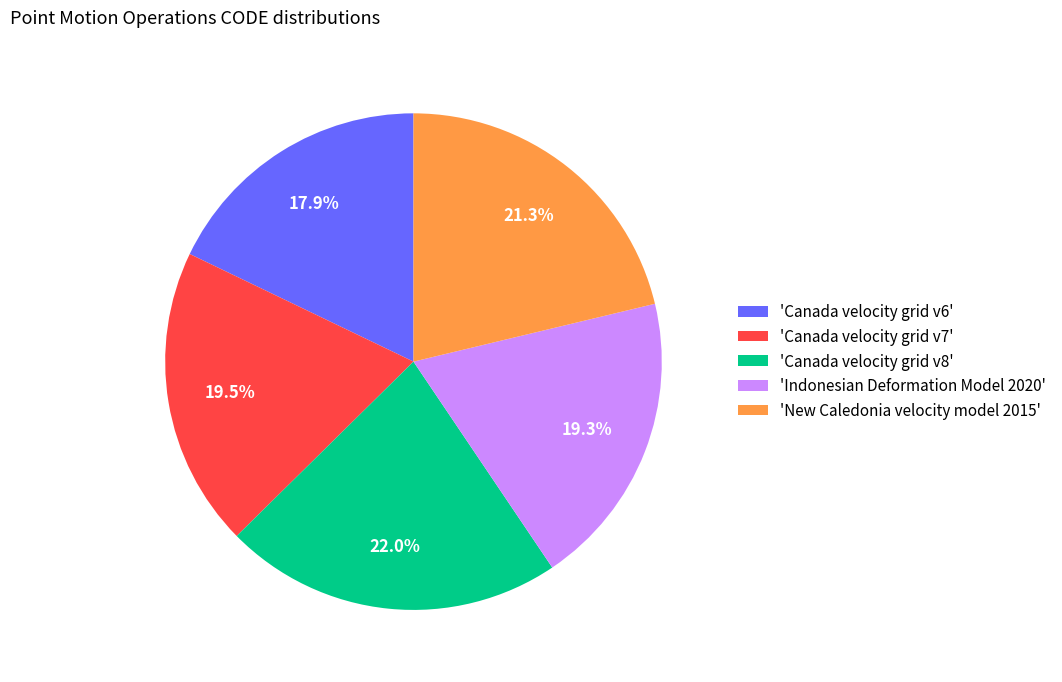

What is the ratio of the value at 'New Caledonia velocity model 2015' to the value at 'Canada velocity grid v7'?

1.1